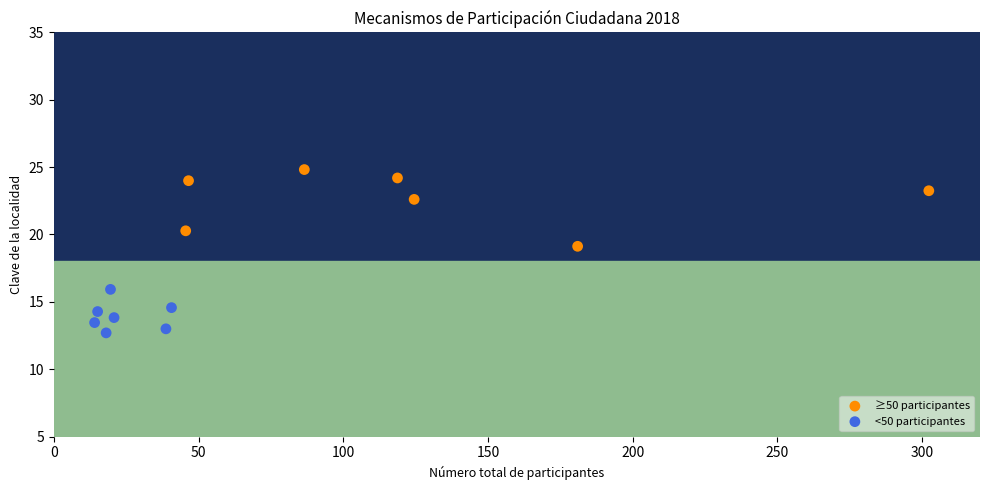

What are all the series names shown in the legend?

≥50 participantes, <50 participantes